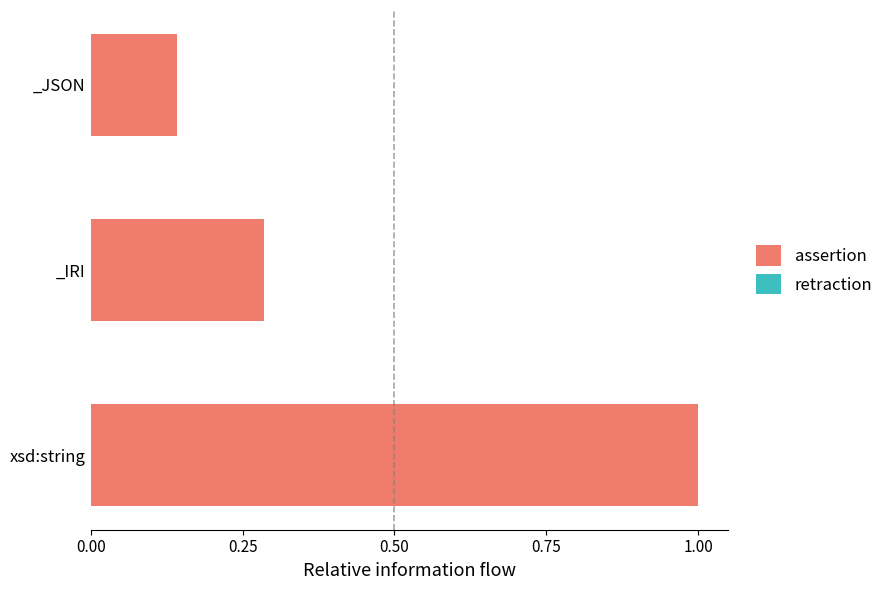

What is the sum of the values at _JSON and _IRI?

0.4